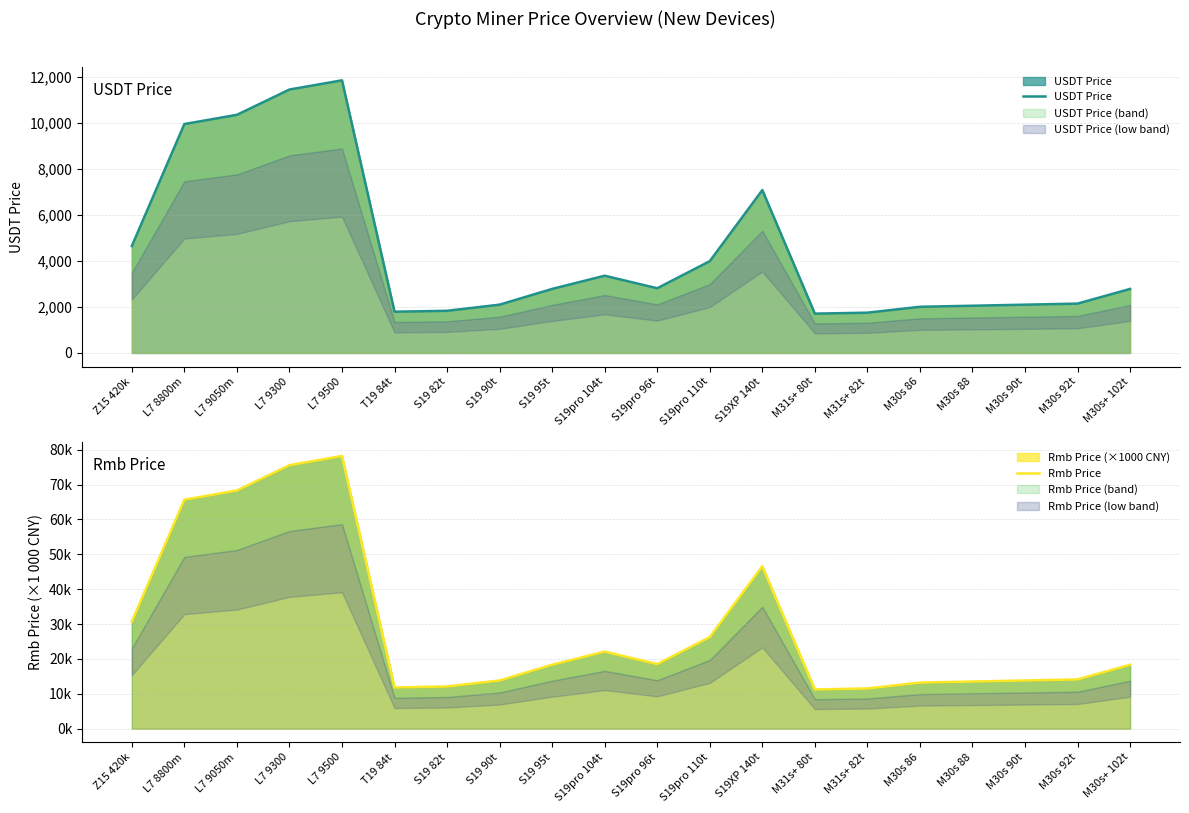

Is the value of USDT Price at S19pro 96t greater than the value of Rmb Price at S19pro 110t?

Yes